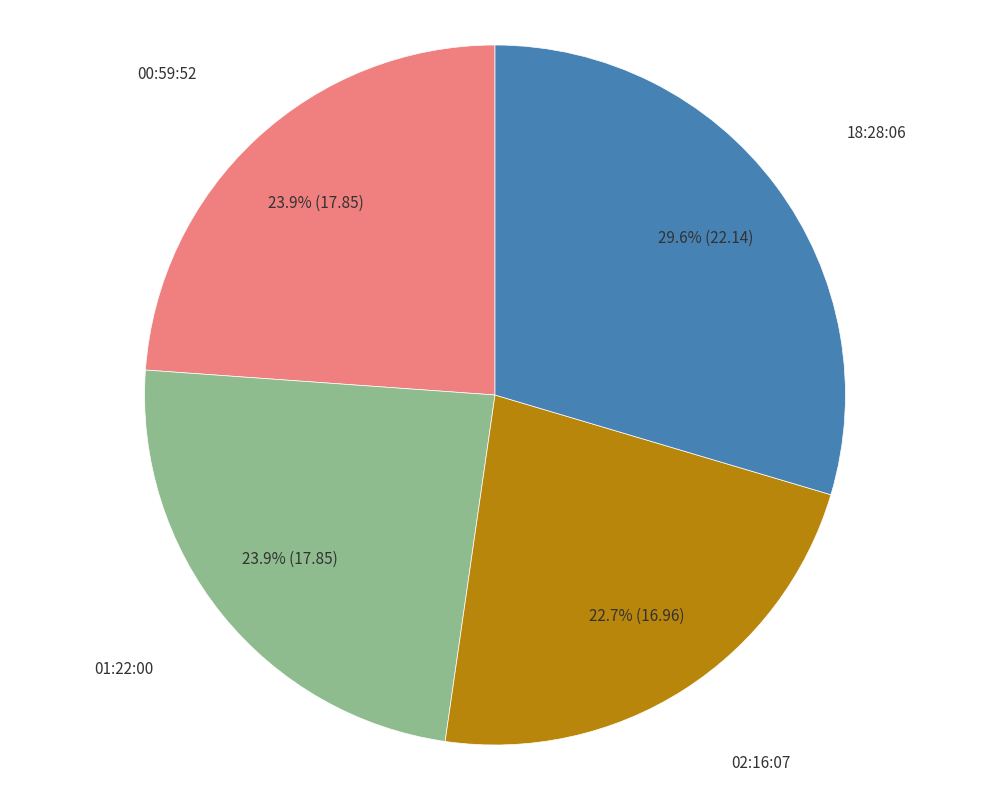

Is there a majority slice in this chart?

No